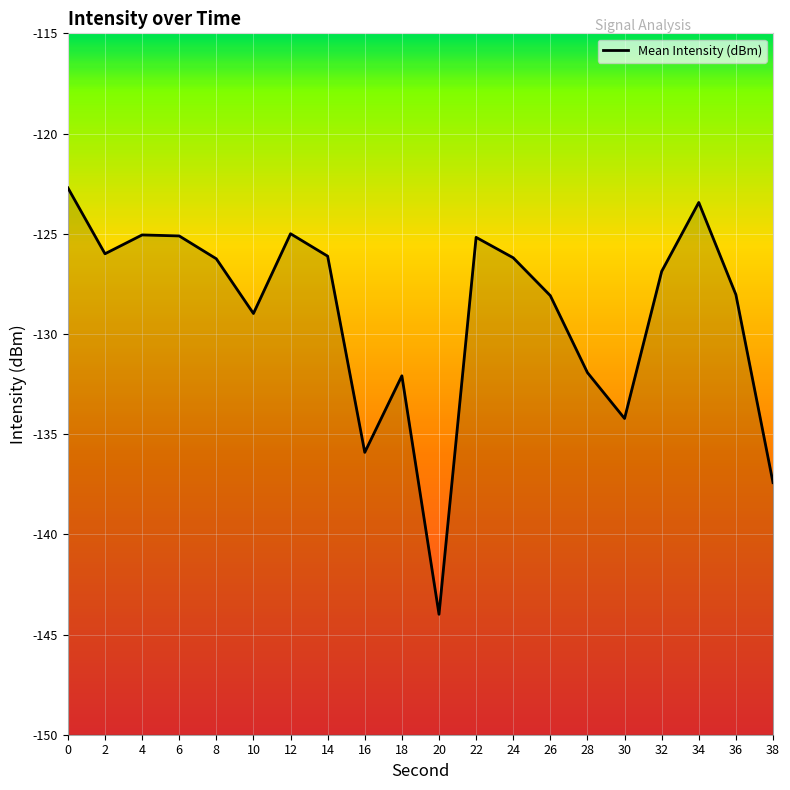

What is the minimum value shown in the chart?

-144.0